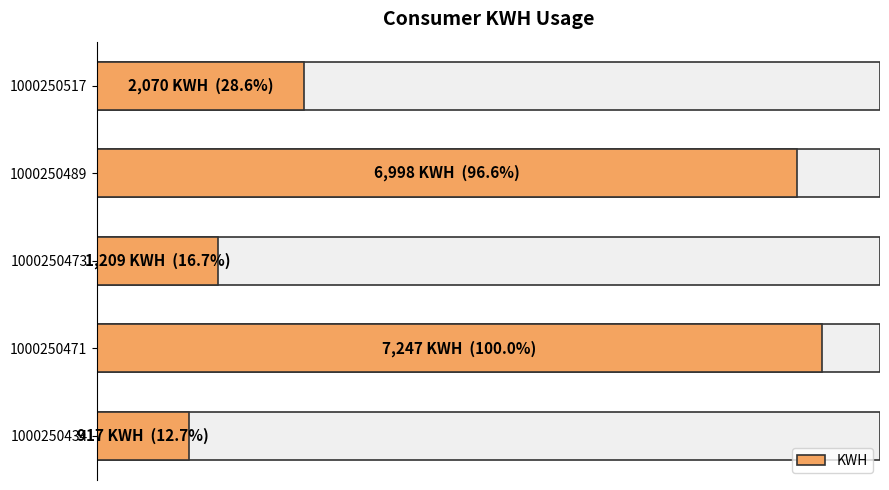

What is the difference between the maximum and minimum values?

6330